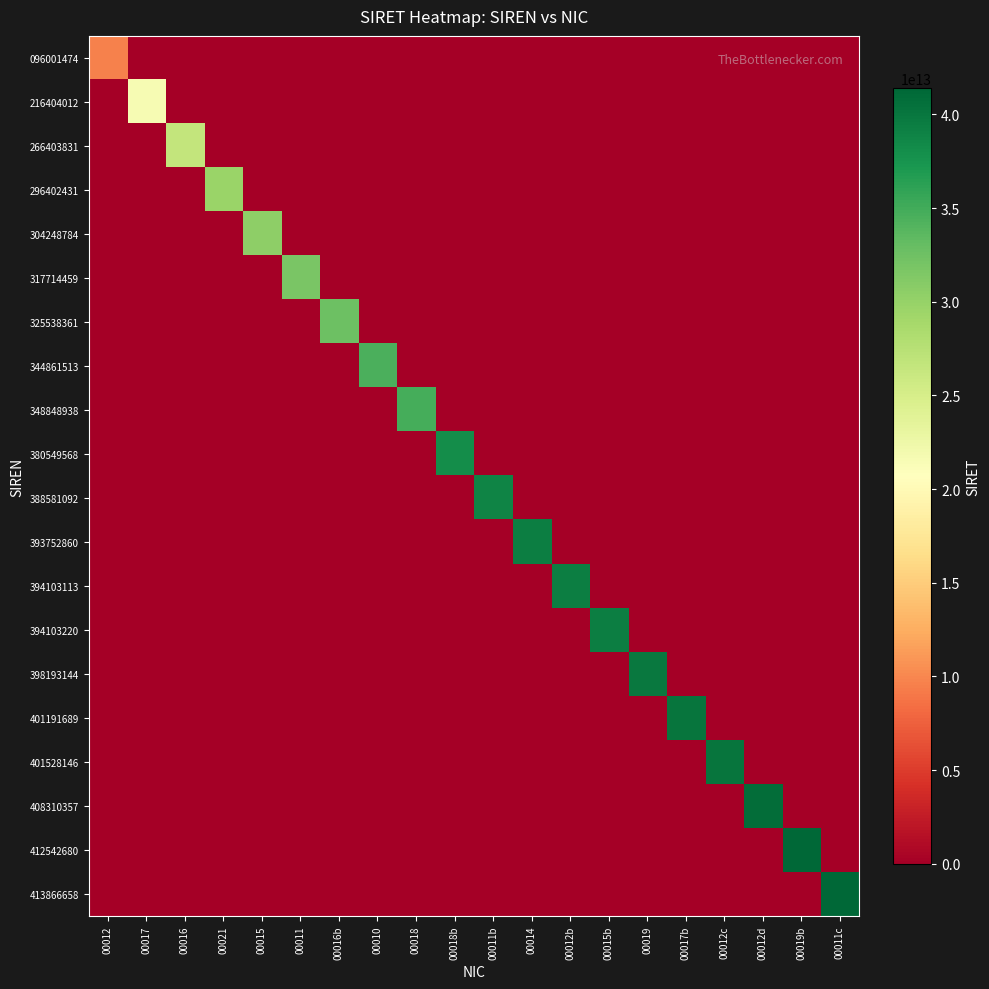

Between 00017b and 00016, which is larger?

00017b